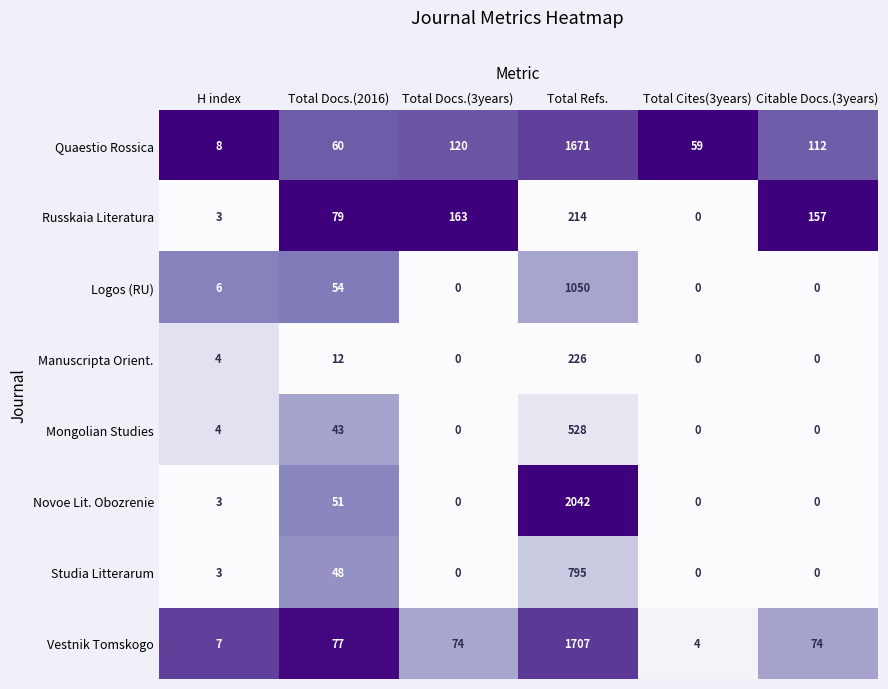

What is the sum of all Vestnik Tomskogo values?

1943